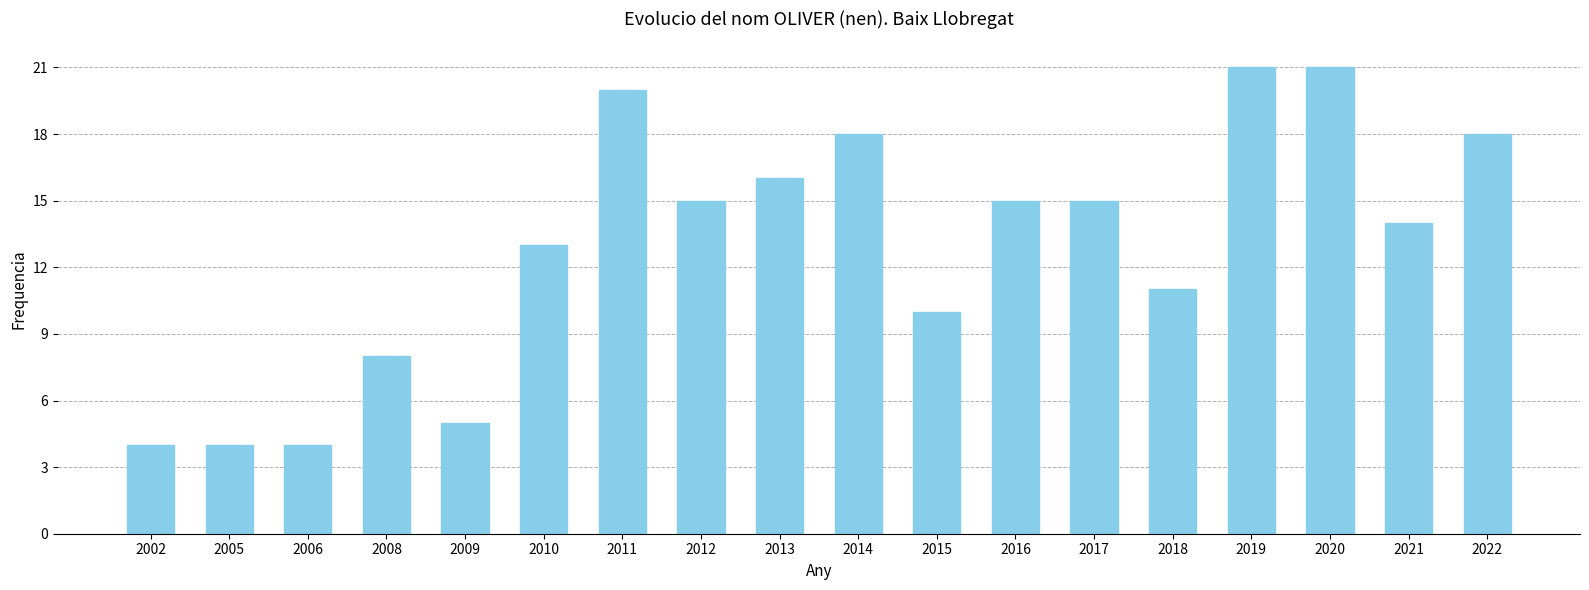

Between 2022 and 2010, which is larger?

2022